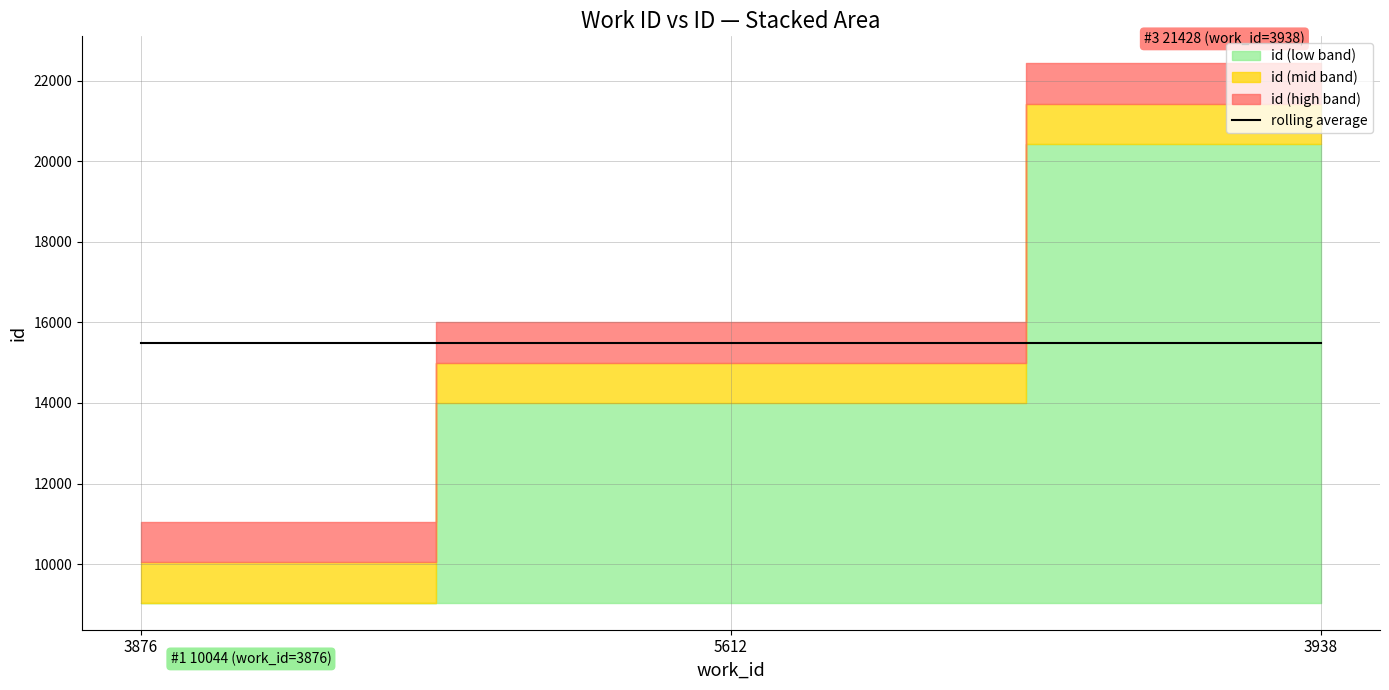

What position from the right is 3876?

3